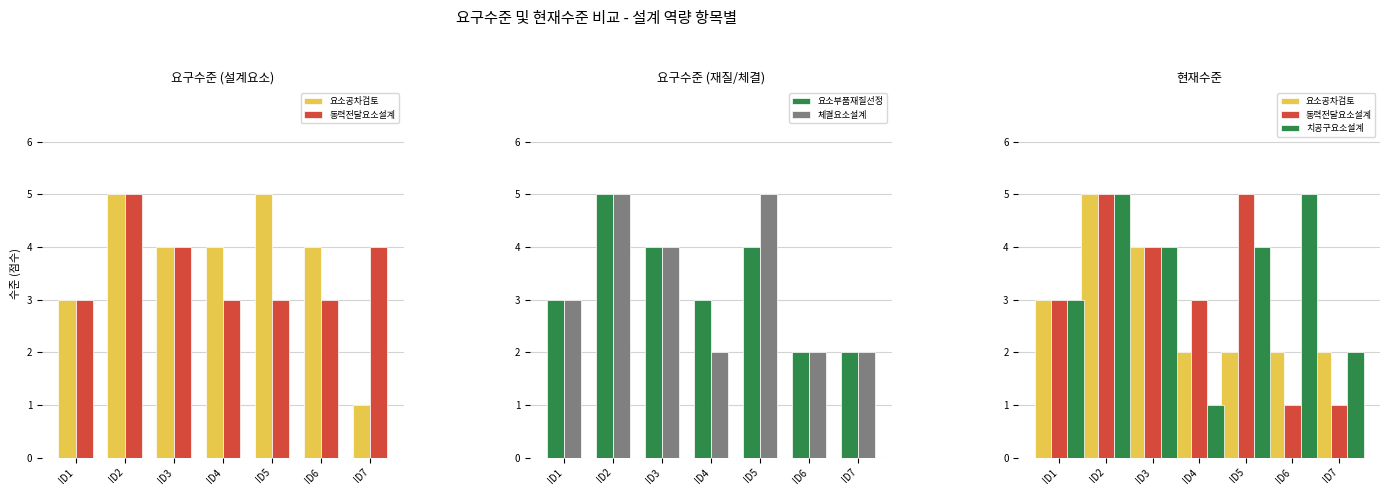

Rank the series by their maximum value, from highest to lowest.

요소공차검토, 동력전달요소설계, 요소부품재질선정, 체결요소설계, 치공구요소설계